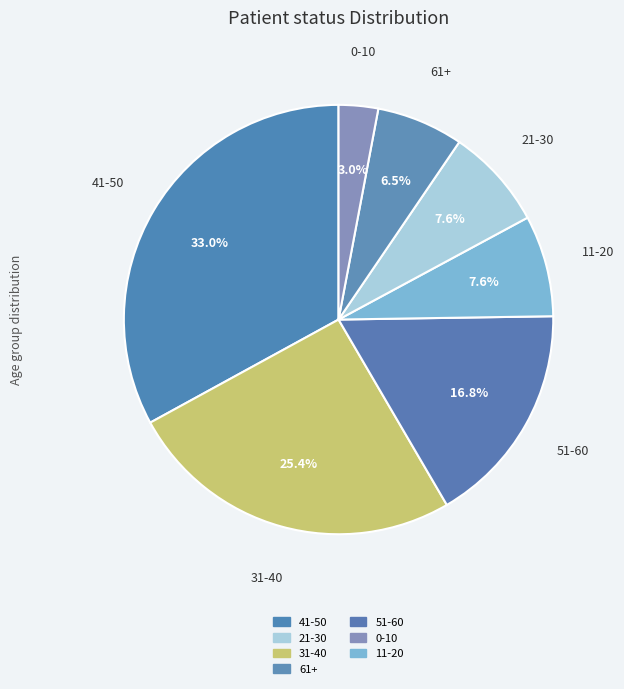

How many slices are in this pie chart?

7